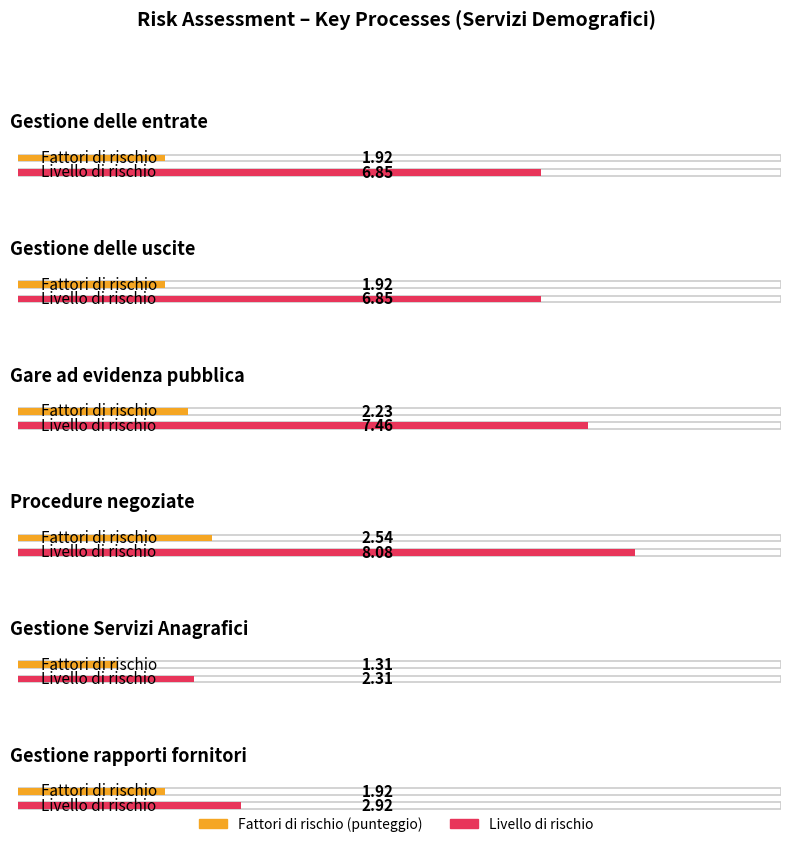

What are all the series names shown in the legend?

Fattori di rischio (punteggio), LIVELLO DI RISCHIO